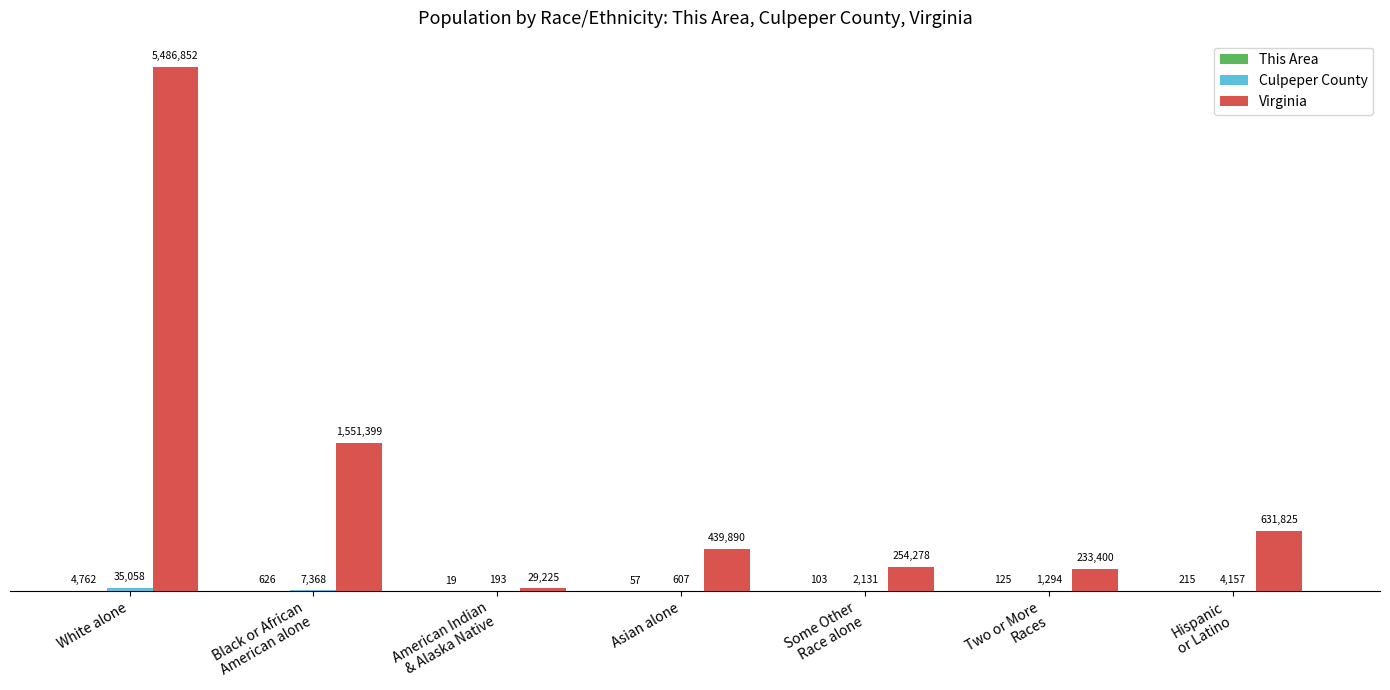

At which label is Virginia closest to 2758038?

Black or African
American alone